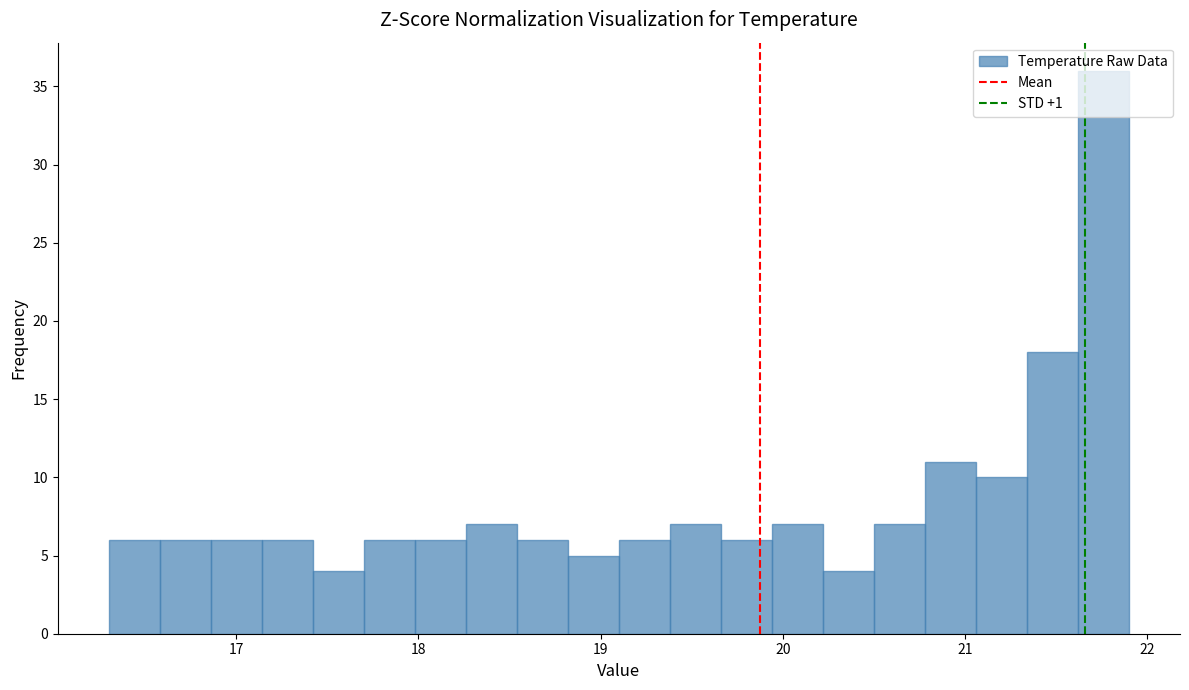

Around what value on the x-axis is the tallest bar? Give the approximate position of its centre, as read against the axis.

21.8